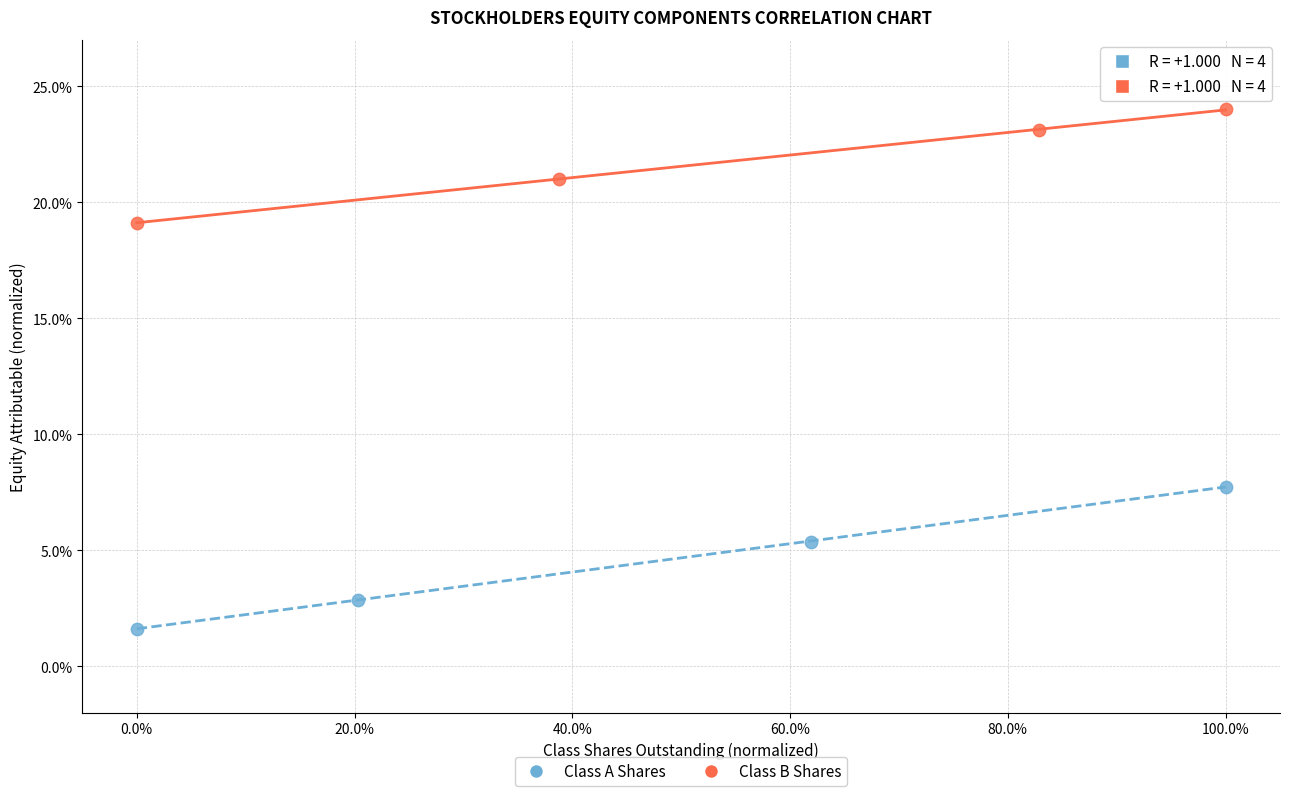

Which series contains the lowest Y value?

Class A Shares